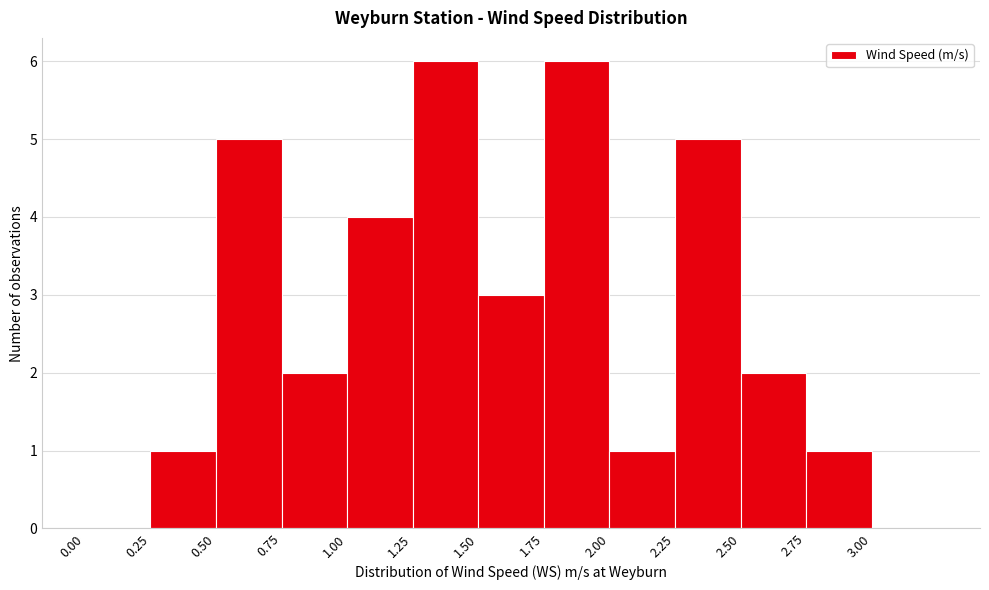

Reading left to right, list every bar in this chart as the range it spans on the x-axis followed by its height. The values are not printed on the chart, so give them approximately, as read against the axis.

0.00 to 0.25: 0
0.25 to 0.50: 1
0.50 to 0.75: 5
0.75 to 1.00: 2
1.00 to 1.25: 4
1.25 to 1.50: 6
1.50 to 1.75: 3
1.75 to 2.00: 6
2.00 to 2.25: 1
2.25 to 2.50: 5
2.50 to 2.75: 2
2.75 to 3.00: 1
3.00 to 3.25: 0